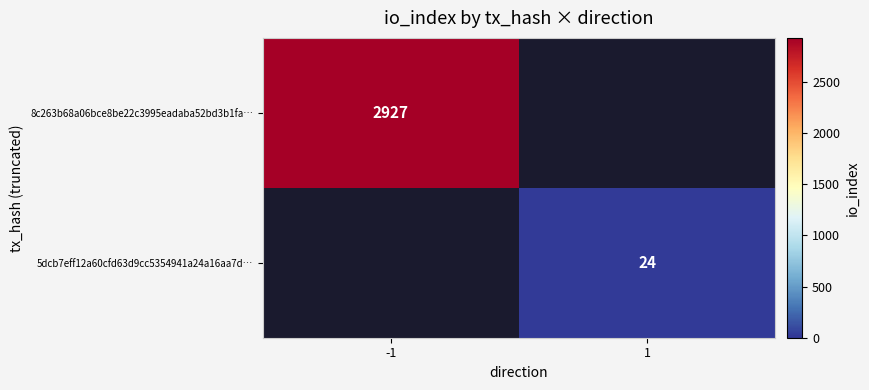

Is it true that 5dcb7eff12a60cfd63d9cc5354941a24a16aa7d… equals 41 at 1?

False